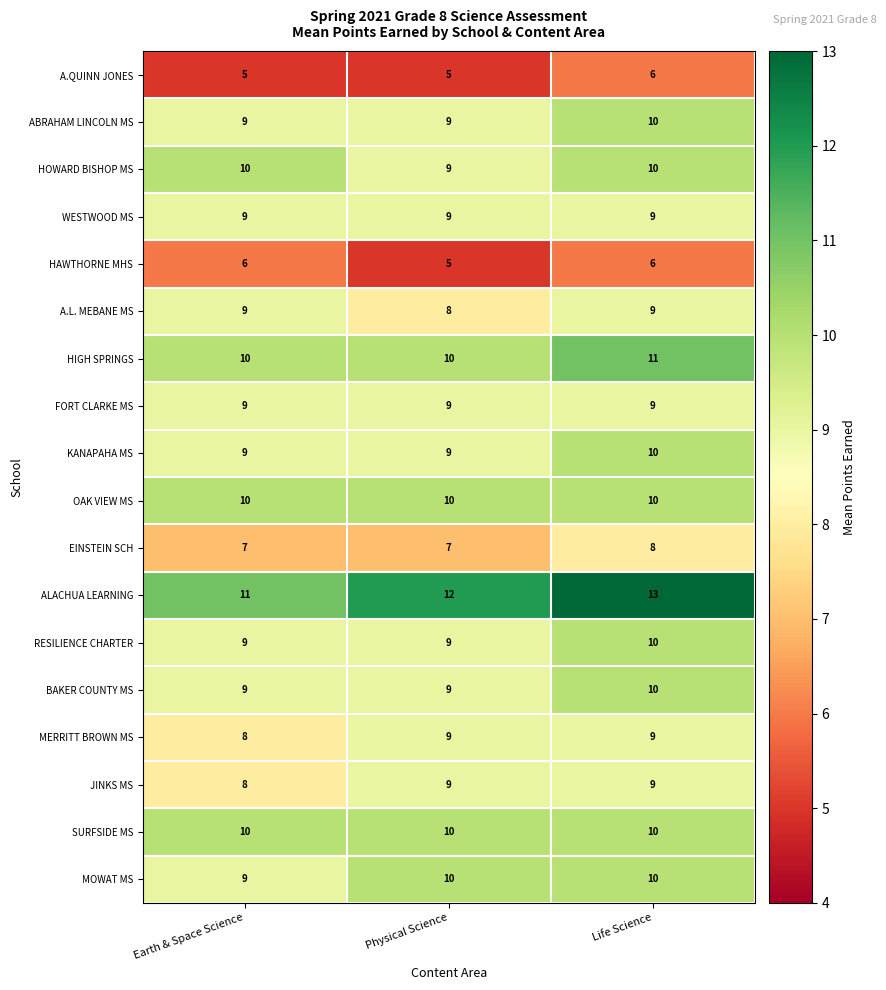

Which series changed the most between Earth & Space Science and Life Science?

ALACHUA LEARNING